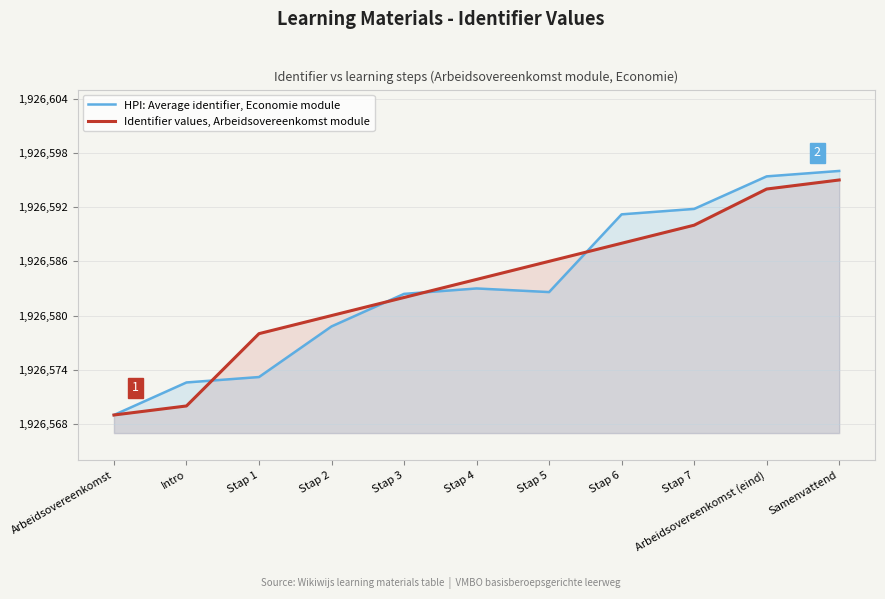

Where is HPI: Average identifier, Economie module nearest to the value 1926582?

Stap 3